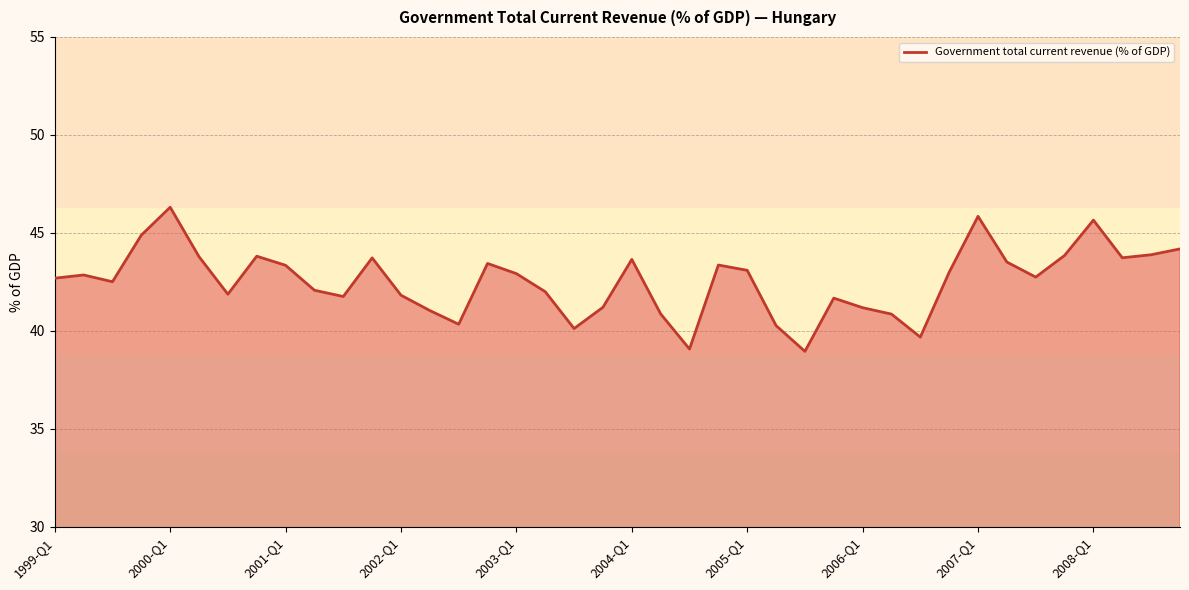

What is the greatest value displayed?

46.3